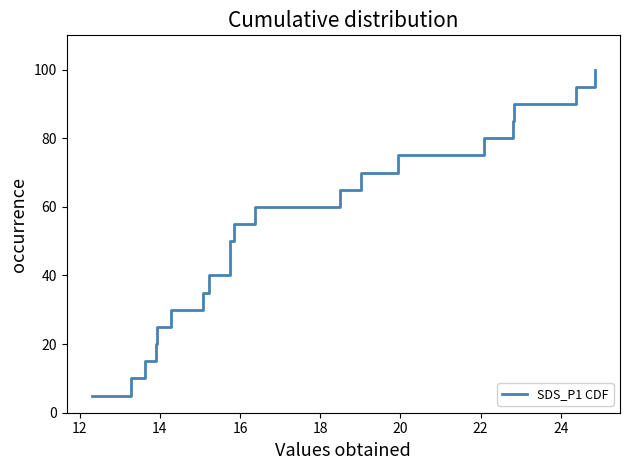

Does the chart have visible grid lines?

No